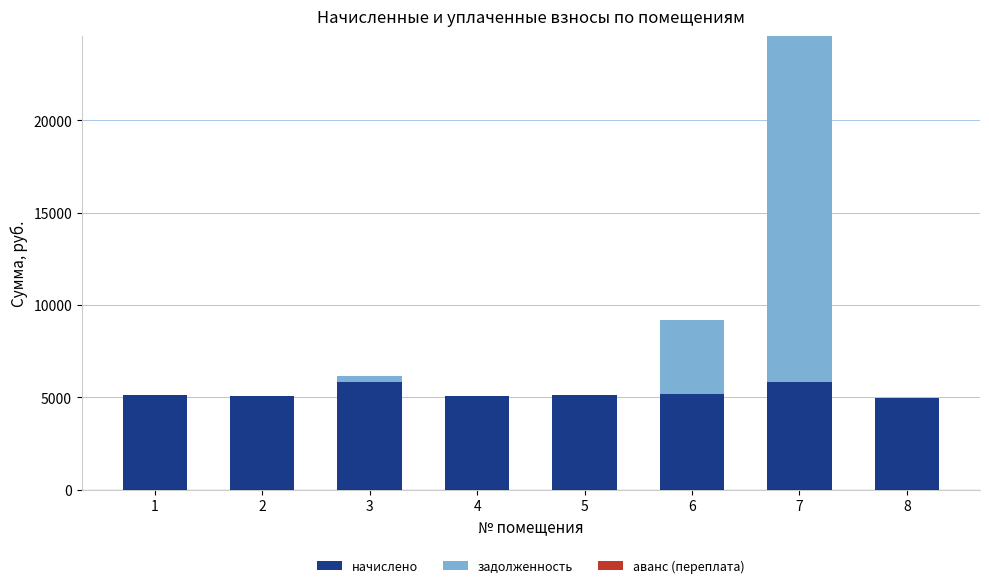

What is the highest value of the начислено series?

5829.1